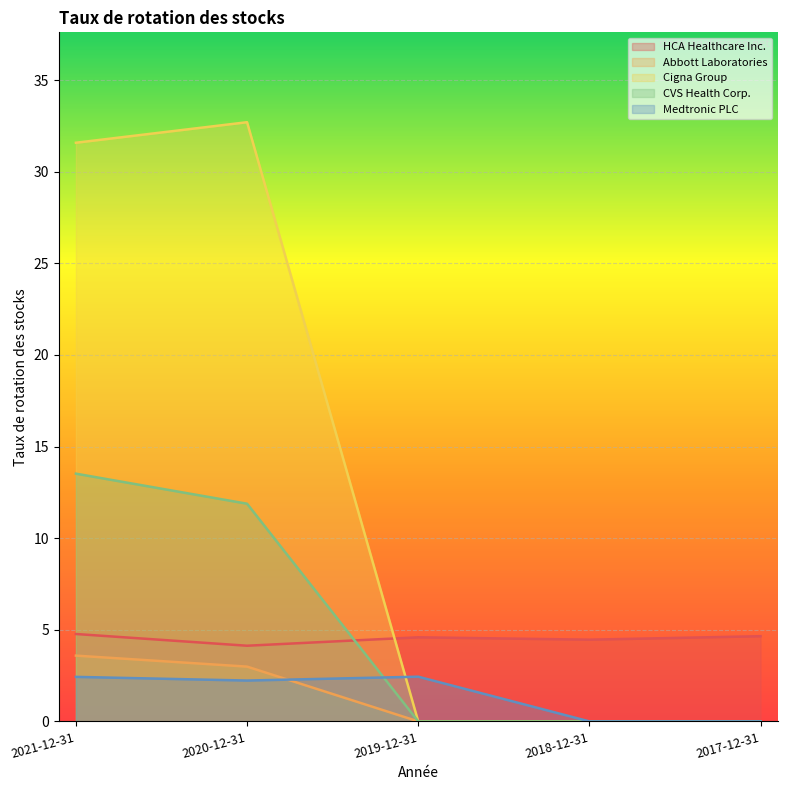

Is it true that Medtronic PLC equals 4.0 at 2019-12-31?

False